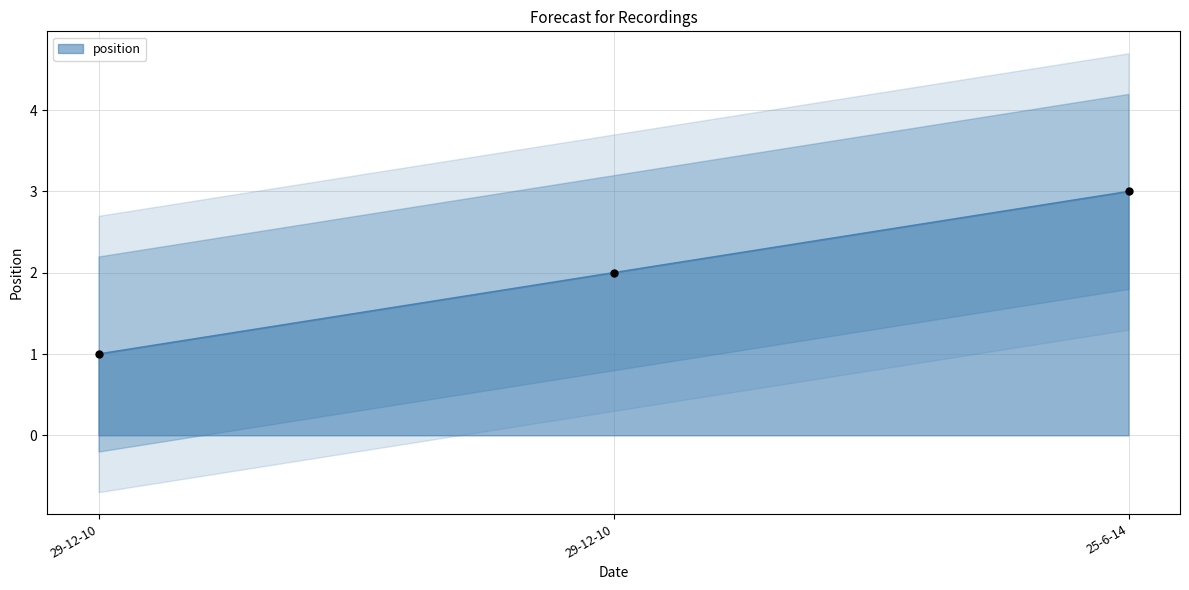

Between 25-6-14 and 29-12-10, which is larger?

25-6-14